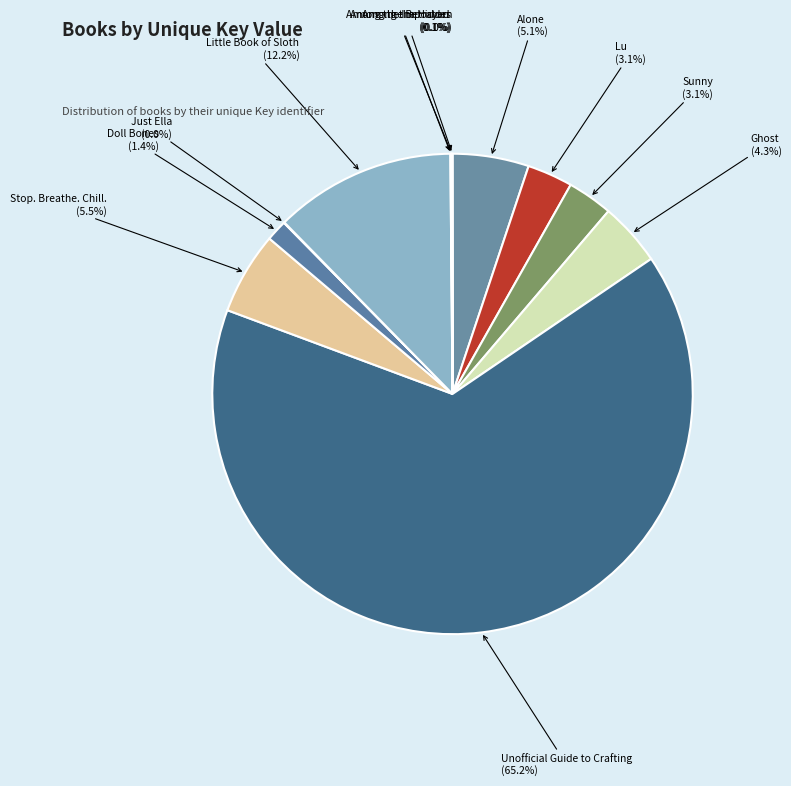

Is Stop. Breathe. Chill. the majority of the pie?

No